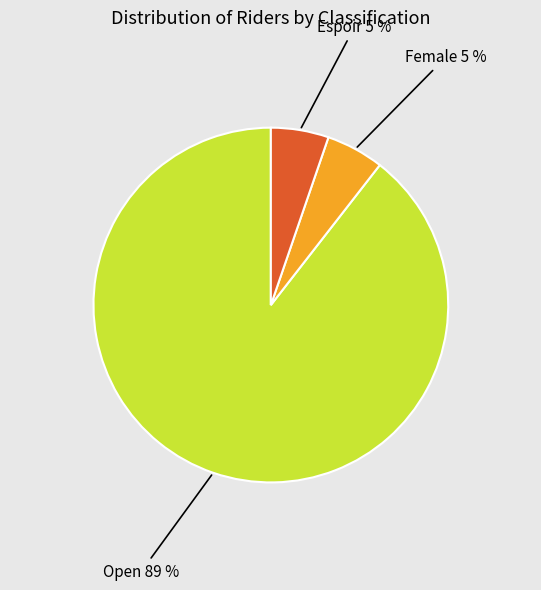

Is there a majority slice in this chart?

Yes